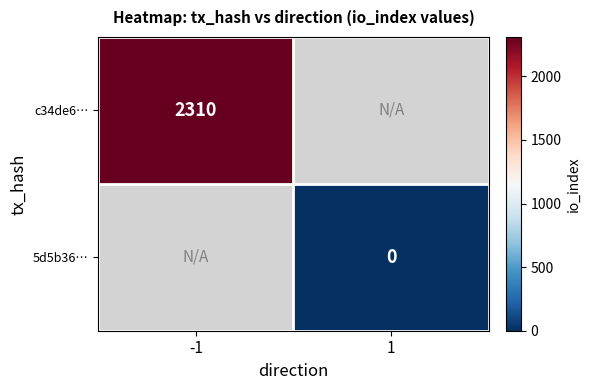

Is the value of 5d5b36… at 1 greater than the value of c34de6… at -1?

No